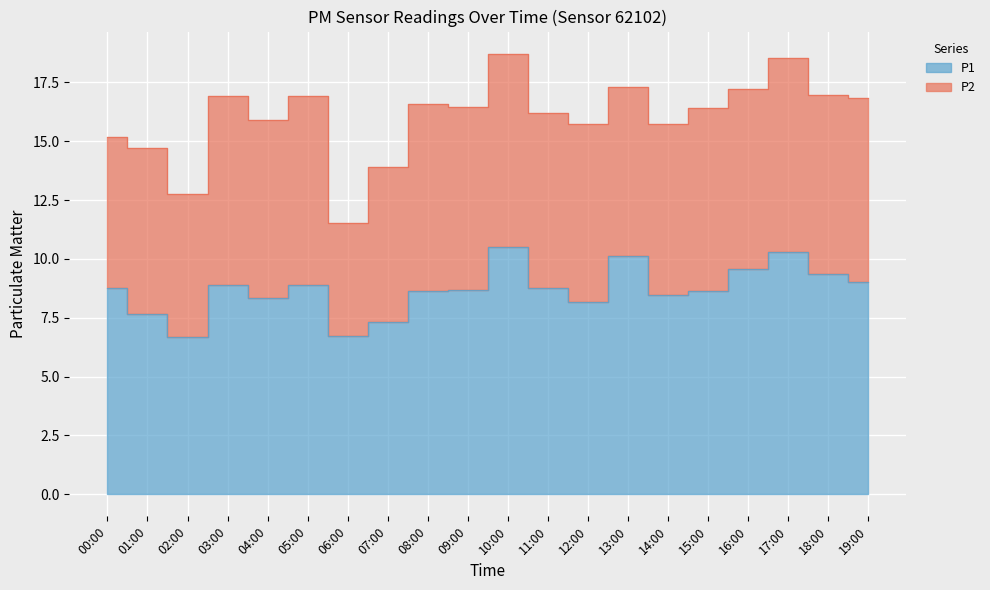

How many values exceed 8?

16